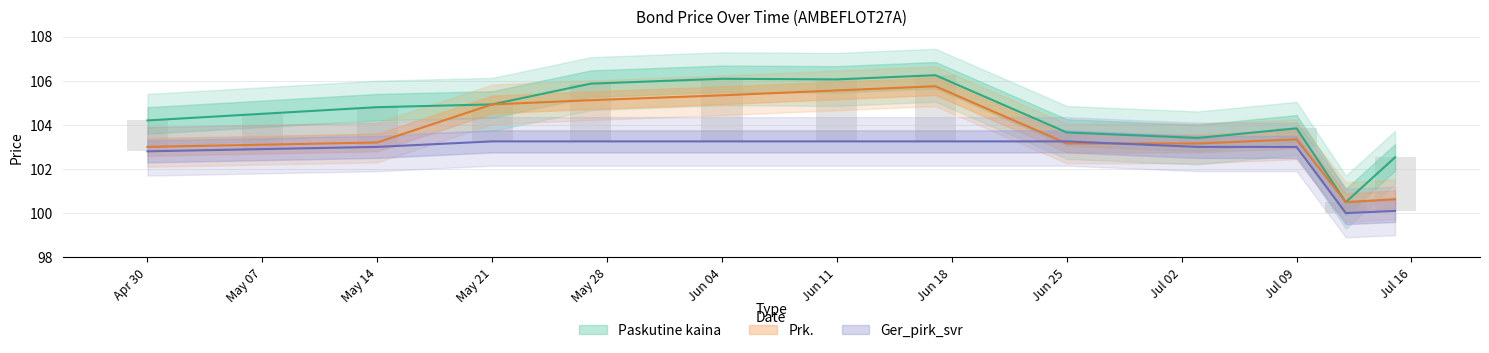

Between Jun 11 and Jul 09, which series saw the biggest shift?

Paskutine kaina